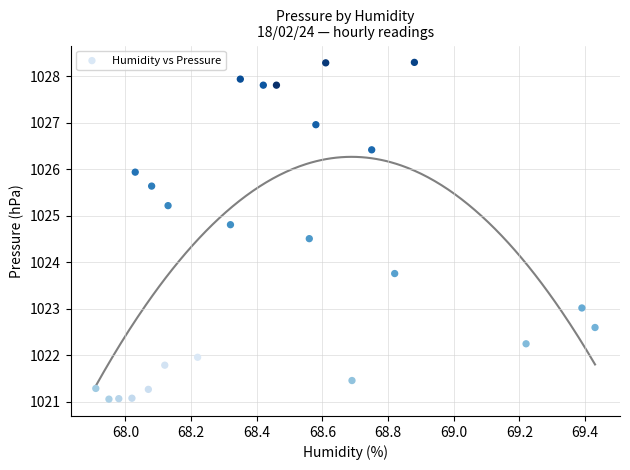

What is the range of Y values (max minus min)?

7.2